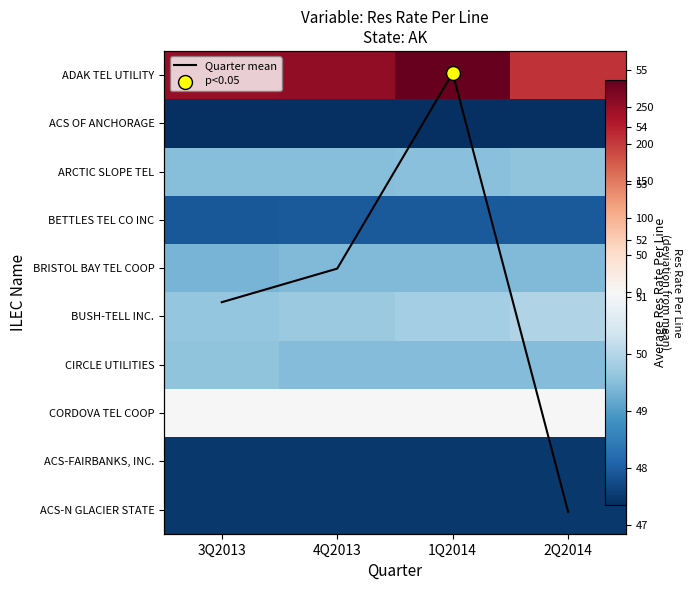

What is the total value across all series at 4Q2013?

55.1